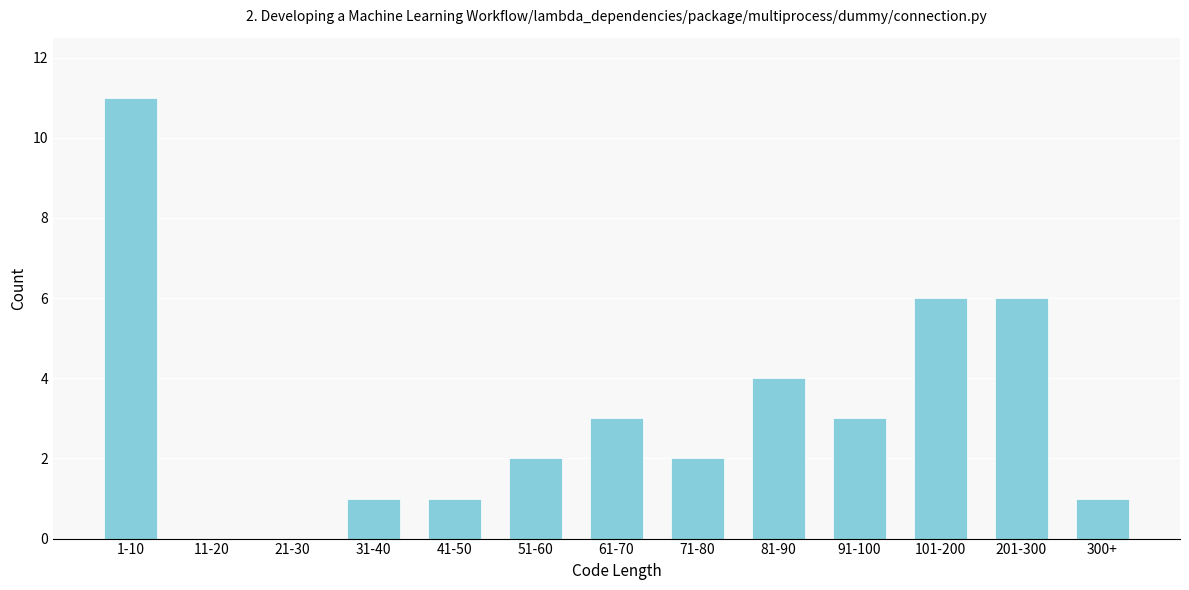

Reading left to right, extract all data points from this chart.

1-10=11	11-20=0	21-30=0	31-40=1	41-50=1	51-60=2	61-70=3	71-80=2	81-90=4	91-100=3	101-200=6	201-300=6	300+=1